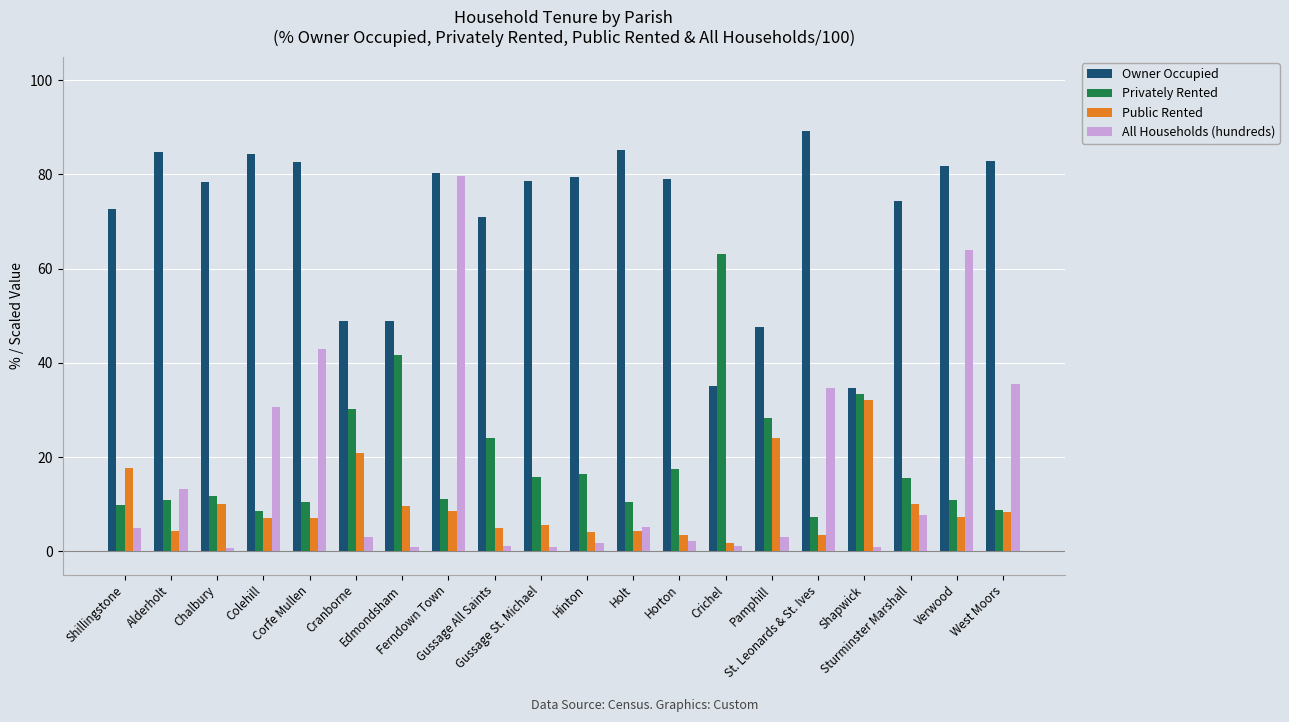

What is the label of the 8th bar from the right?

Horton